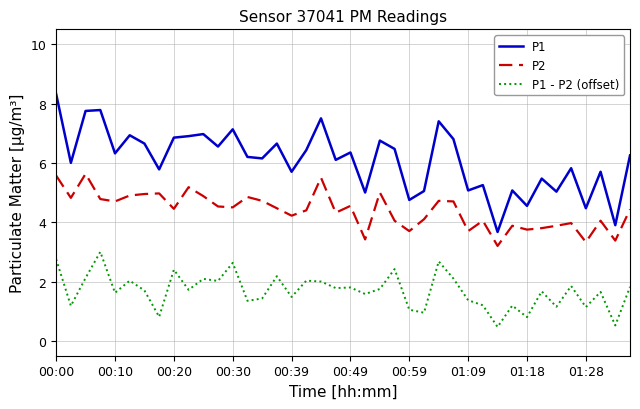

What is the smallest value displayed?

0.5